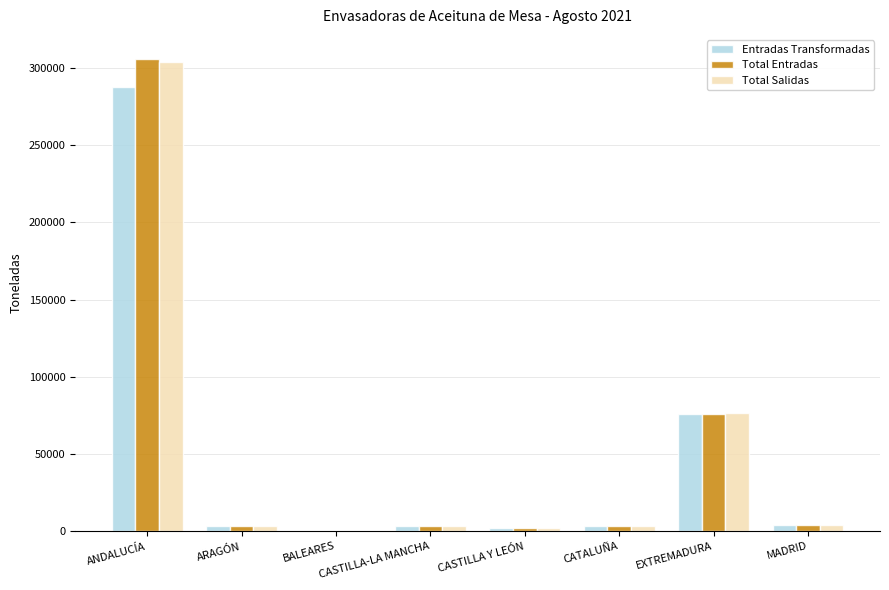

Which category has the highest value across all series?

ANDALUCÍA